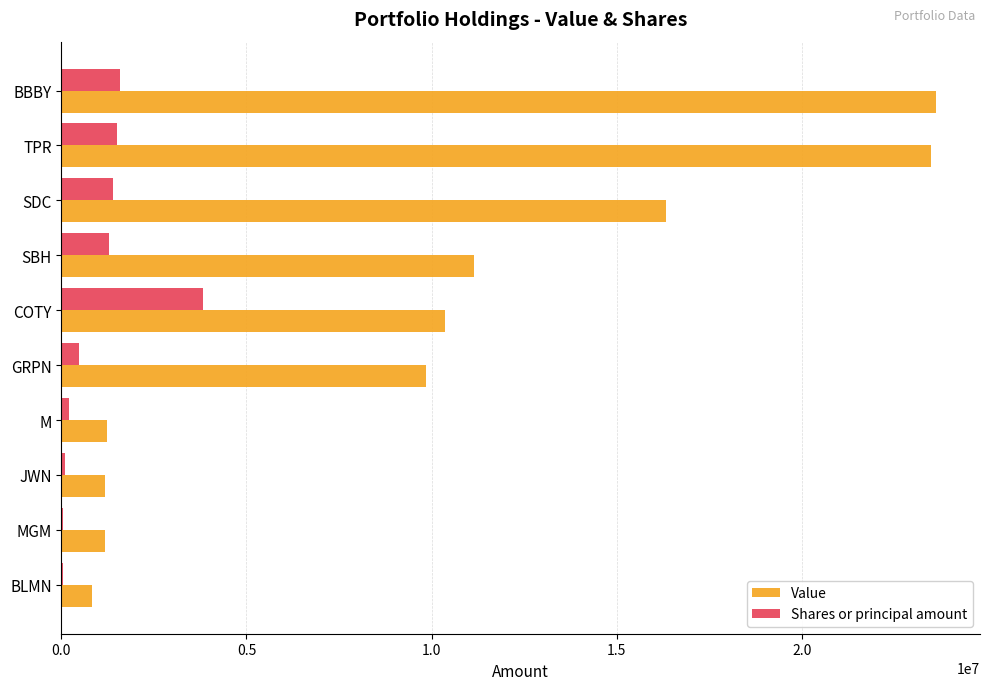

At which label does Shares or principal amount reach its peak?

COTY